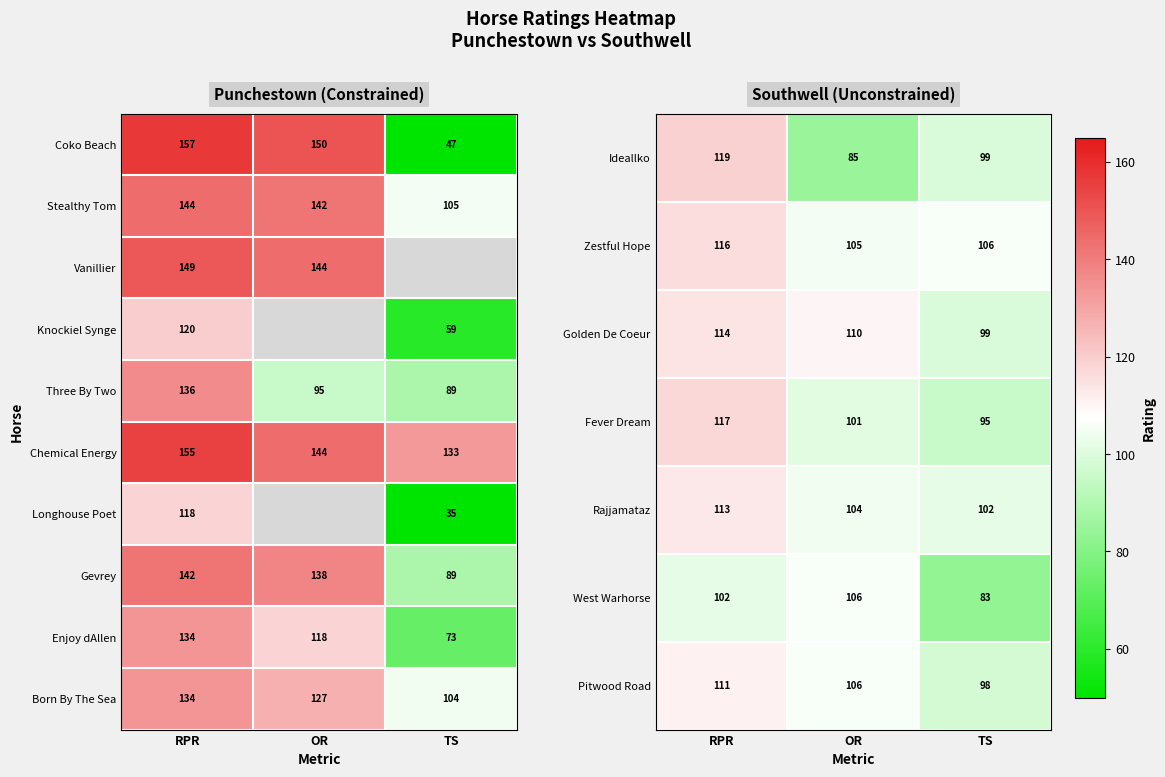

Is the value of Three By Two at TS greater than the value of Coko Beach at OR?

No